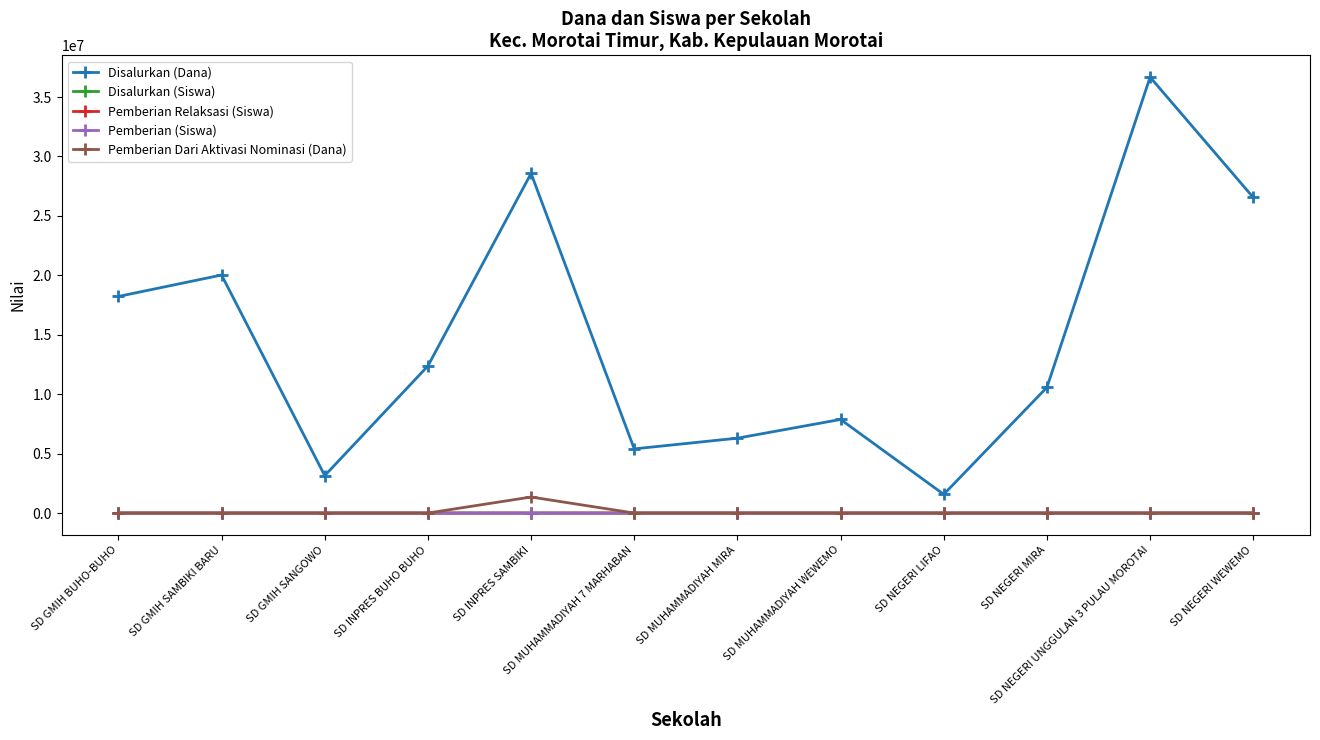

How many categories are shown in the chart?

12